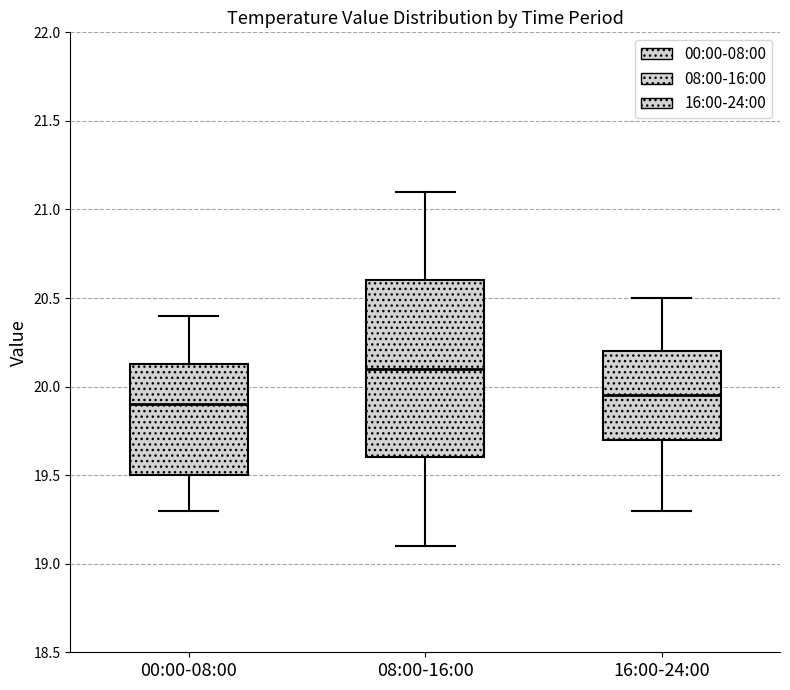

Where does the median line of the box for 16:00-24:00 sit on the y-axis? The values are not printed on the chart, so give them approximately, as read against the axis.

19.95